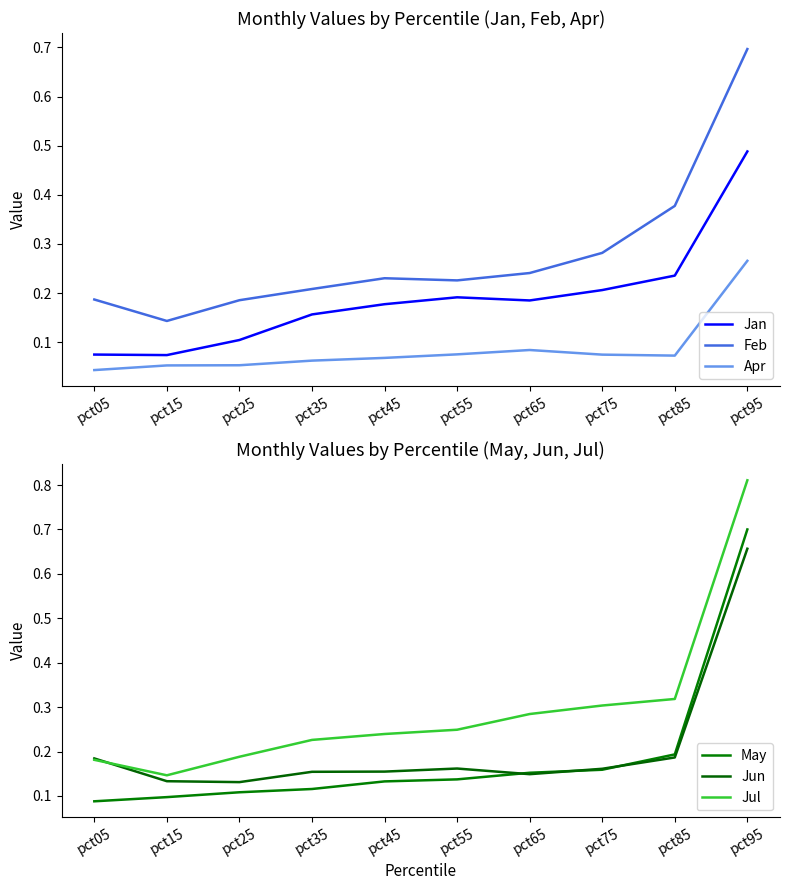

What is the difference between the maximum and second lowest values in the Jan series?

0.4